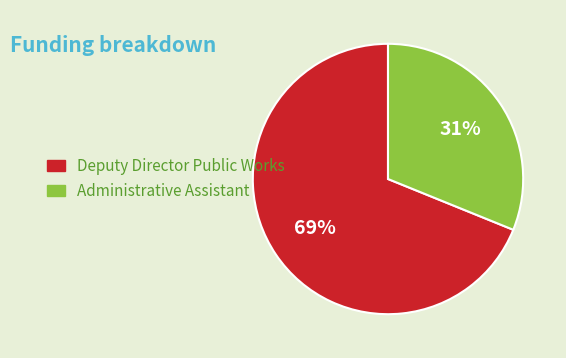

To the nearest percent, what portion does Deputy Director Public Works represent?

69%